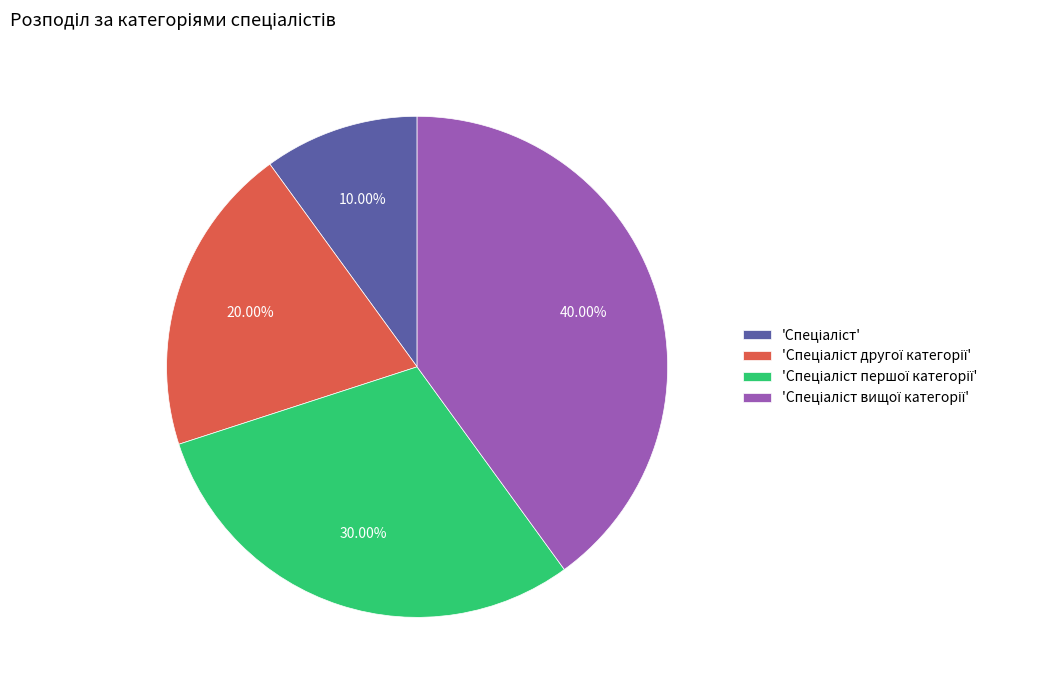

Is there a majority slice in this chart?

No